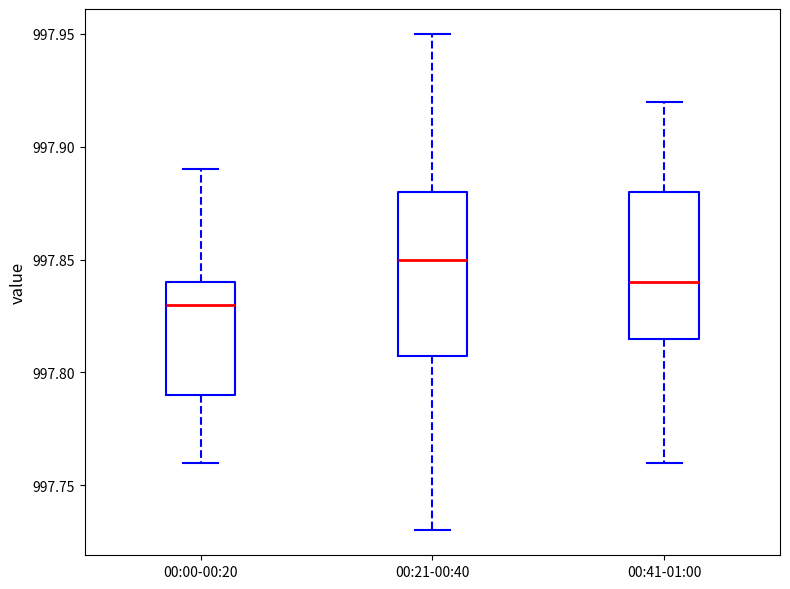

Comparing the boxes themselves (not the whiskers), which one is the tallest?

00:21-00:40